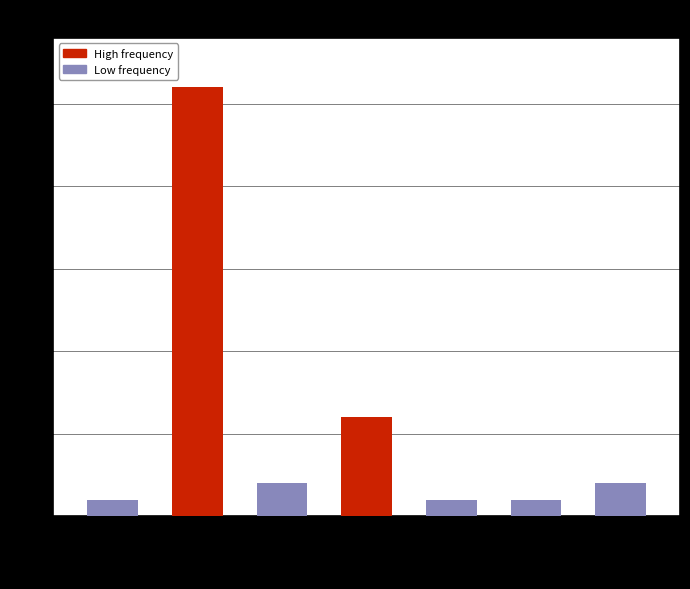

Reading left to right, transcribe all the data shown in this chart.

115085=1	115104=26	235955=2	248124=6	573884=1	601284=1	840109=2